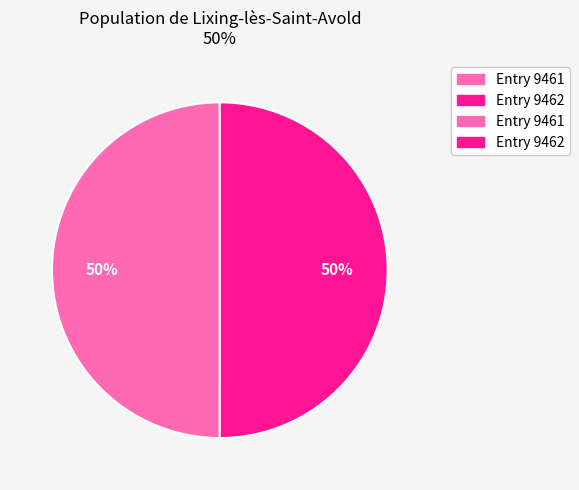

To the nearest percent, what is the average slice percentage?

50%